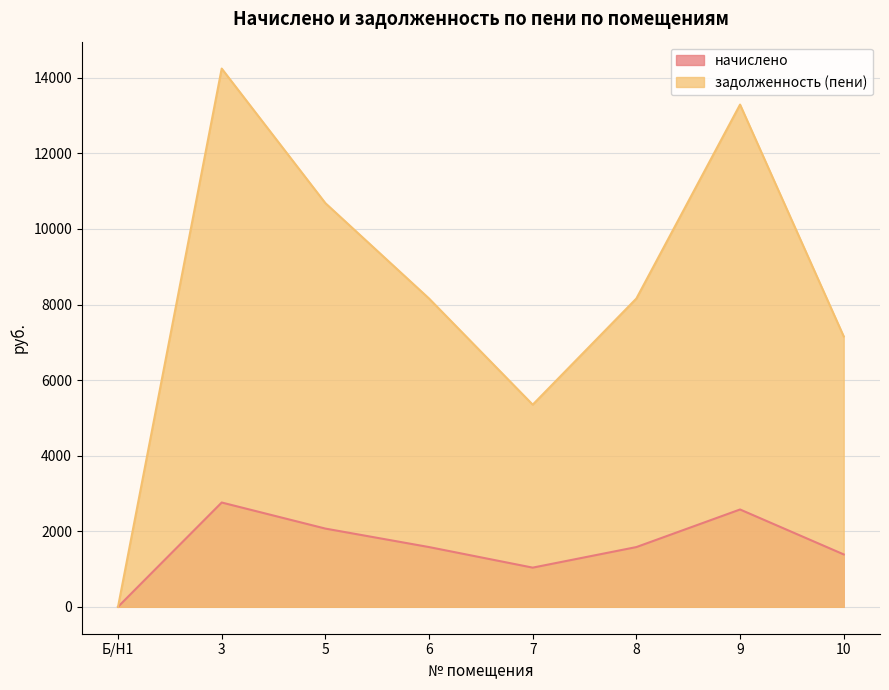

Where is задолженность (пени) nearest to the value 7122?

10